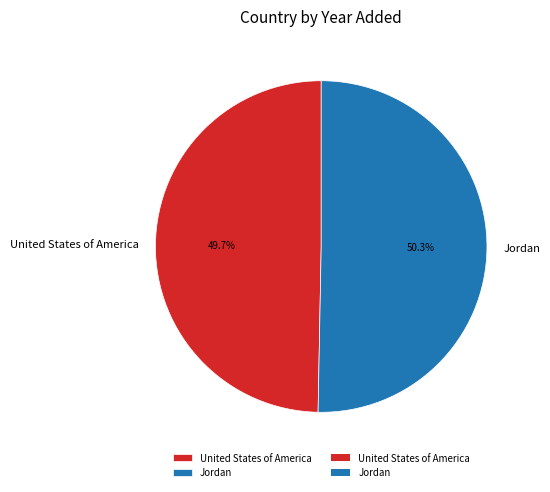

Which category has the biggest portion of the pie?

Jordan